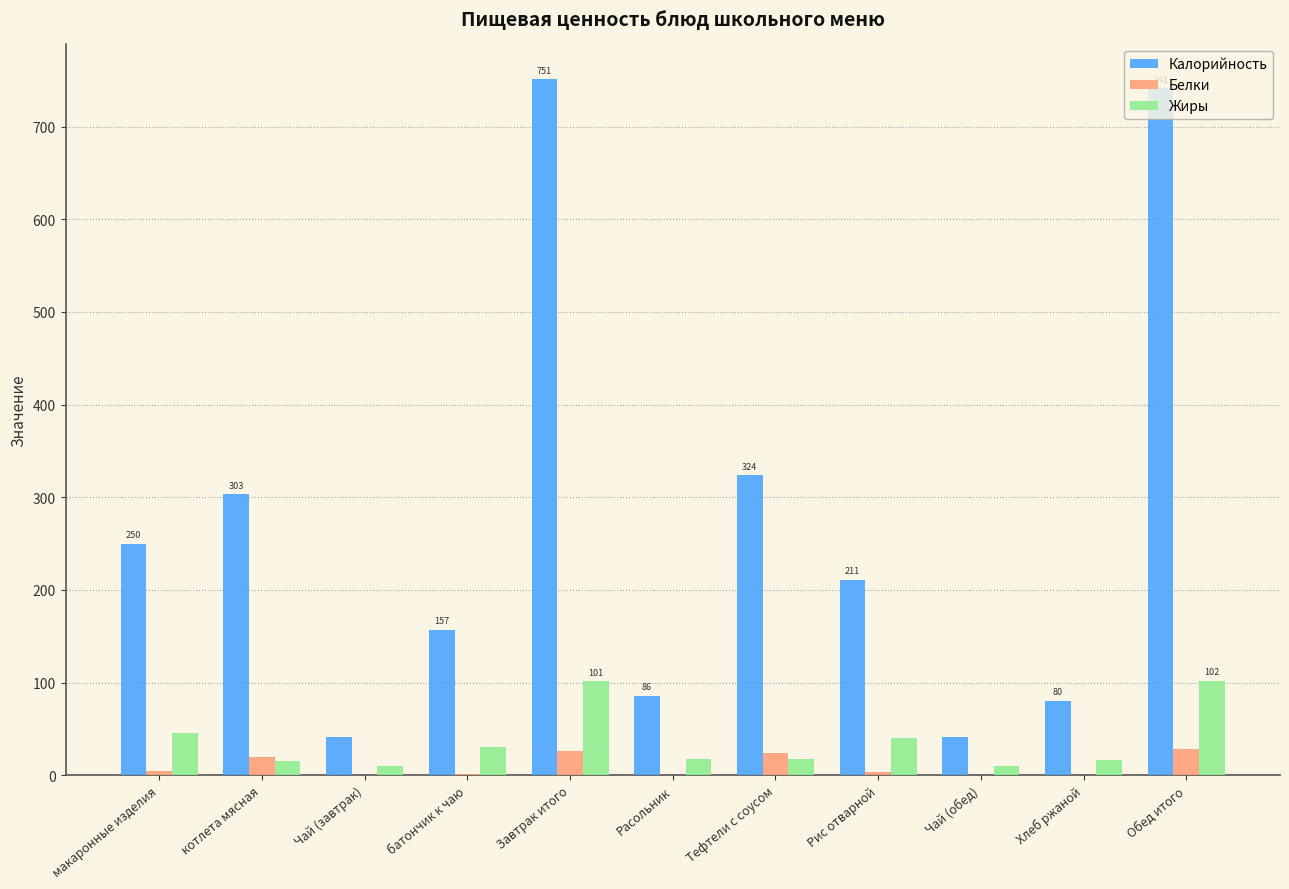

Is it true that Калорийность equals 249.7 at макаронные изделия?

True